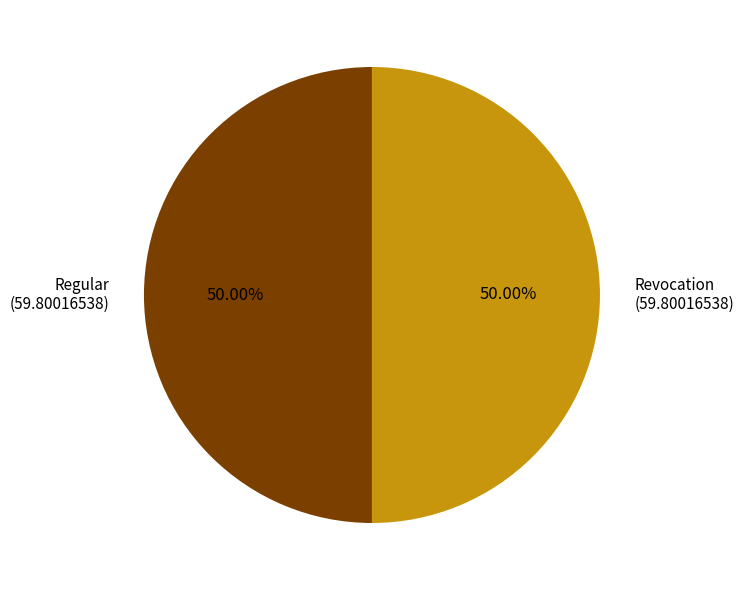

Approximately how many times larger is the value at Revocation (59.80016538) compared to Regular (59.80016538)?

1.0